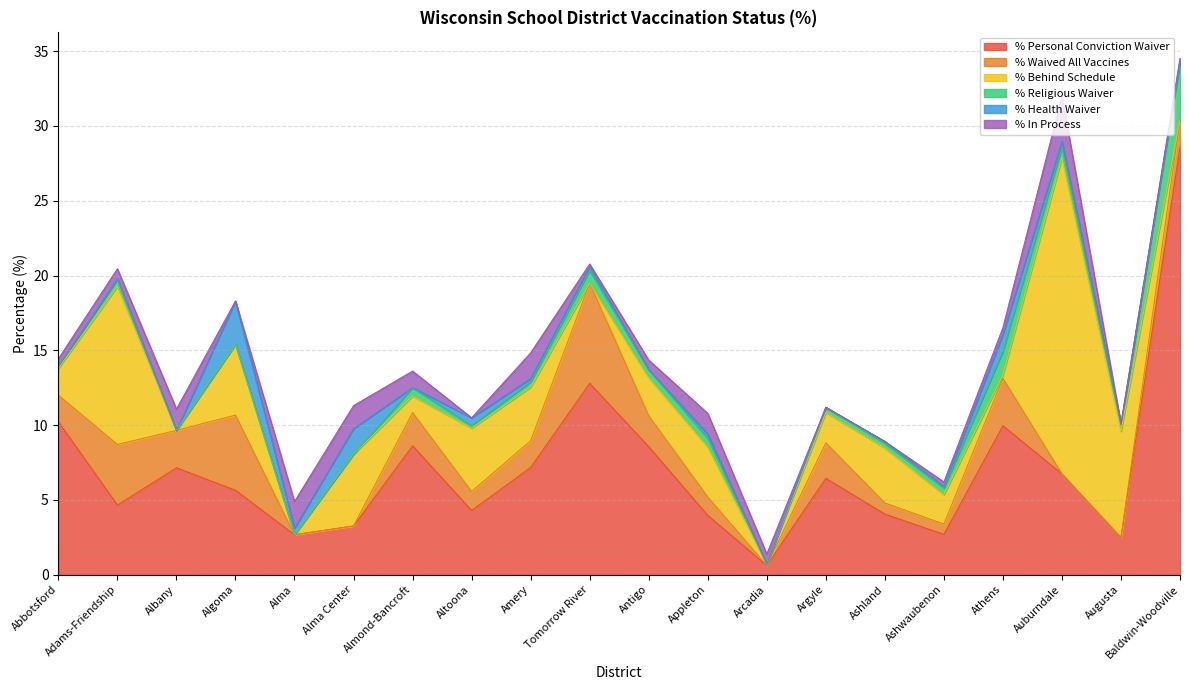

What position from the right is Argyle?

7